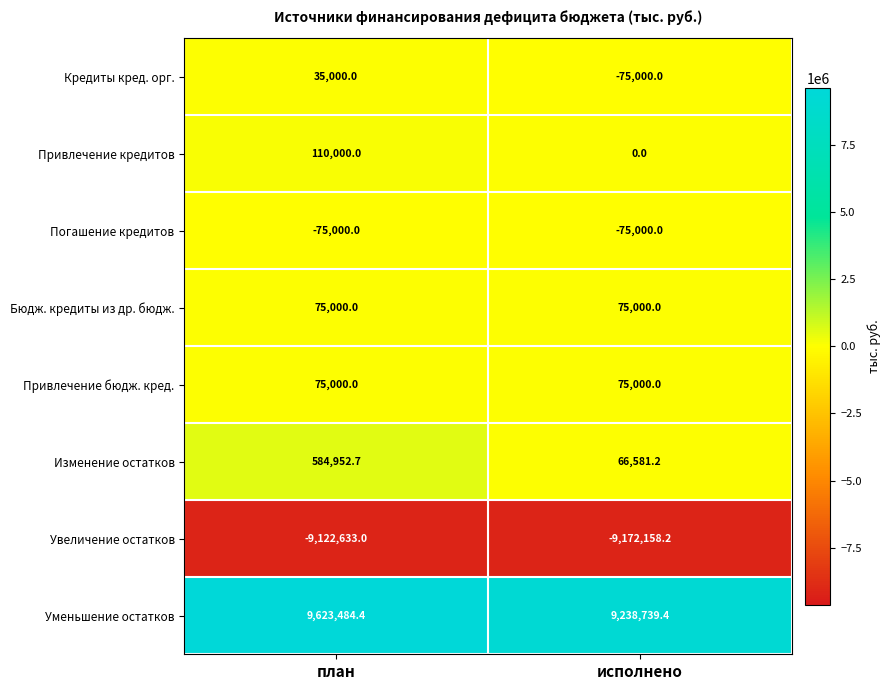

At which category is the sum across all series the highest?

план